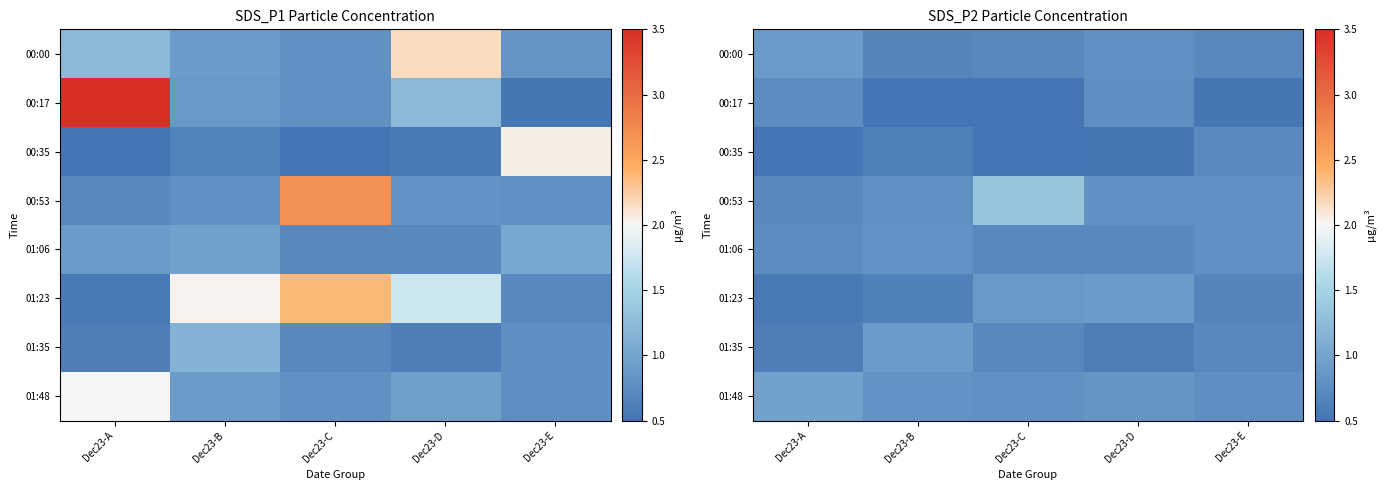

The 01:35 series shows 0.2 at Dec23-B. True or false?

False